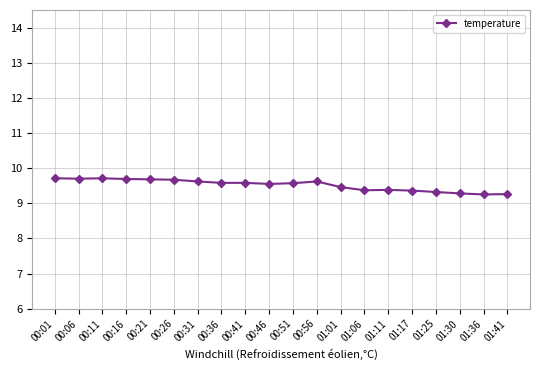

True or false: there are more than 1 points higher than both neighbors.

True